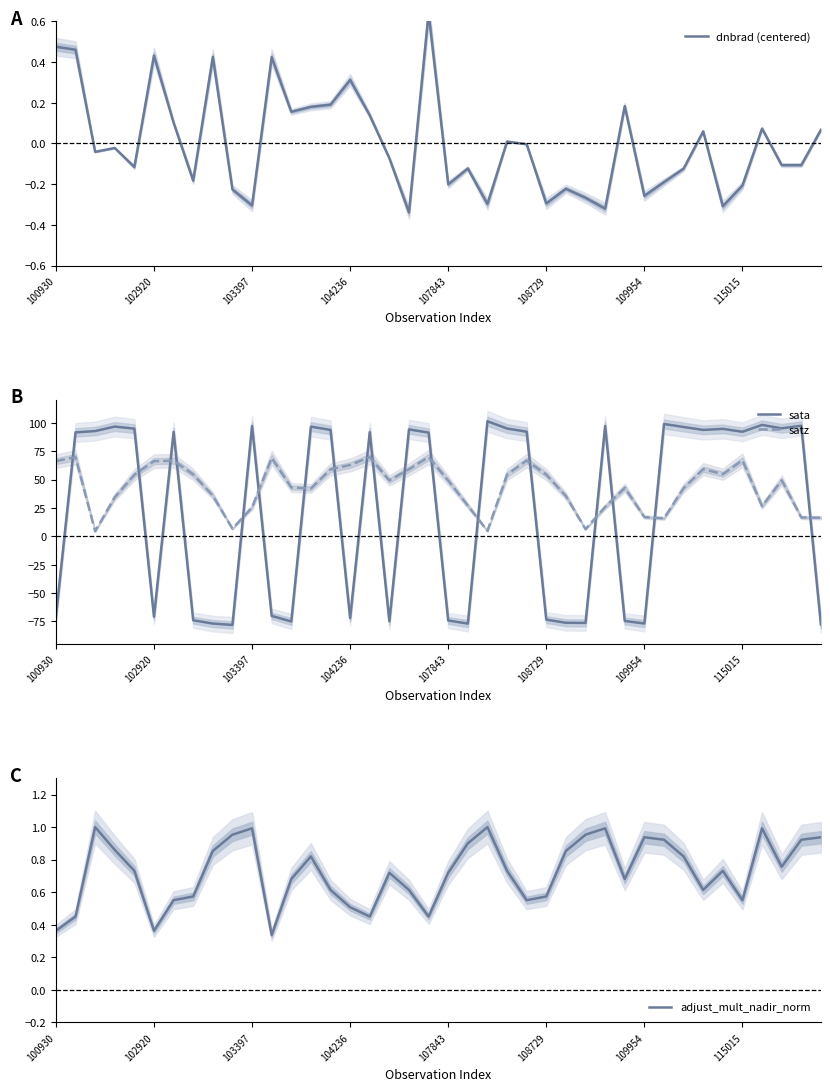

Does the chart have visible grid lines?

No